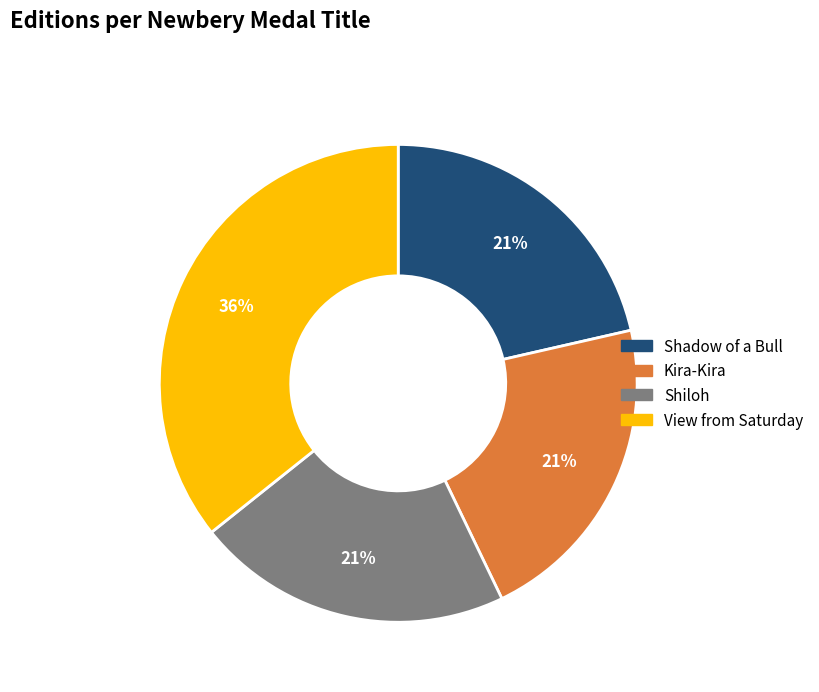

Is it true that Kira-Kira is 27% of the pie?

False